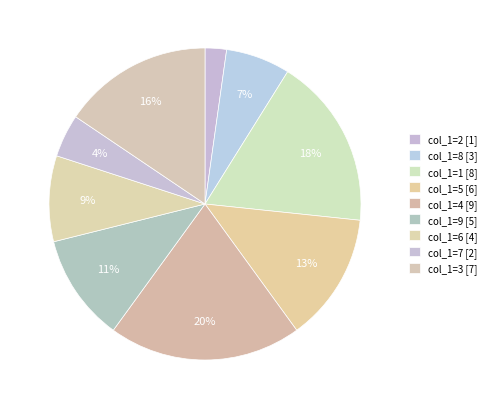

To the nearest percent, what percentage of the pie is col_1=4?

20%